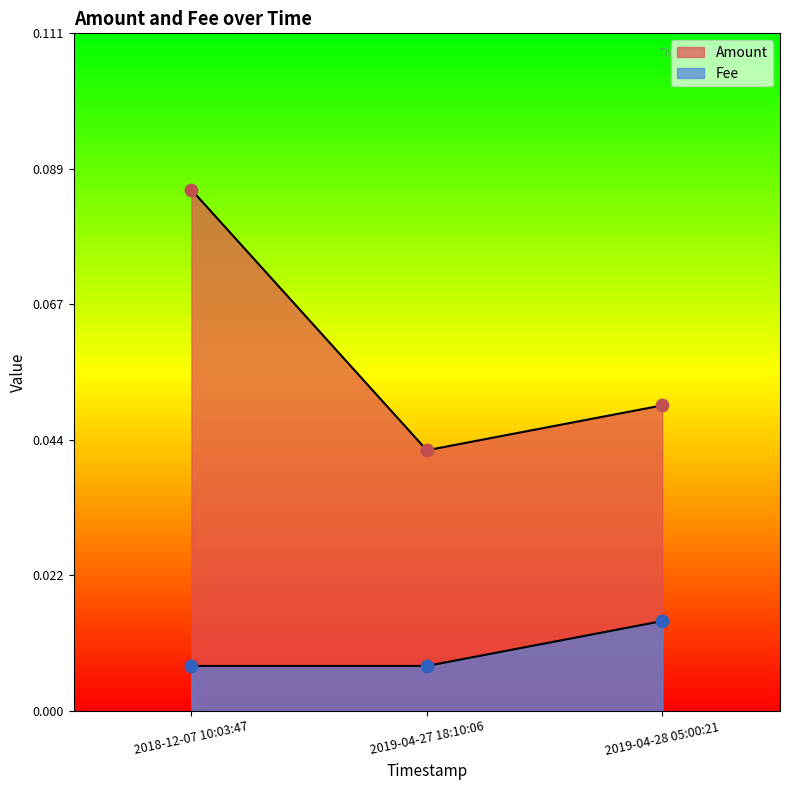

Is the value of Fee at 2019-04-27 18:10:06 greater than the value of Amount at 2019-04-28 05:00:21?

No